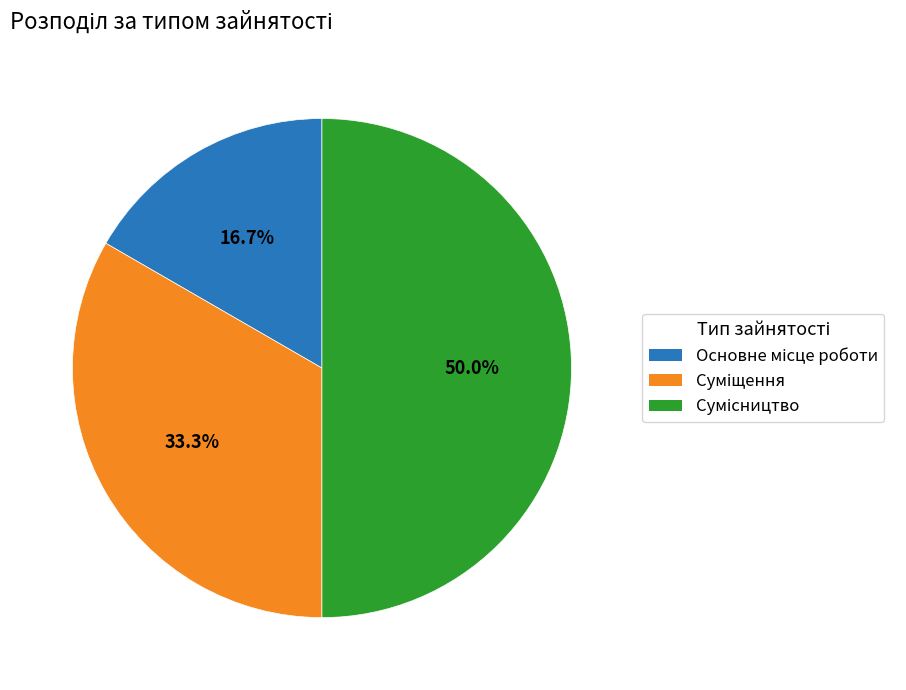

What is the ratio of the value at Сумісництво to the value at Основне місце роботи?

3.0